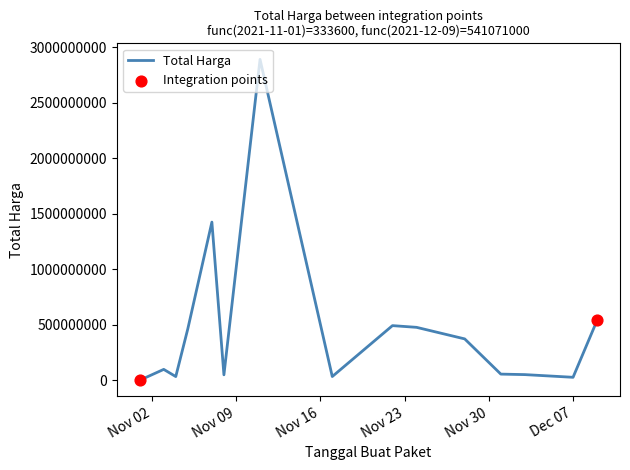

What is the difference between the maximum and minimum values?

2891788400